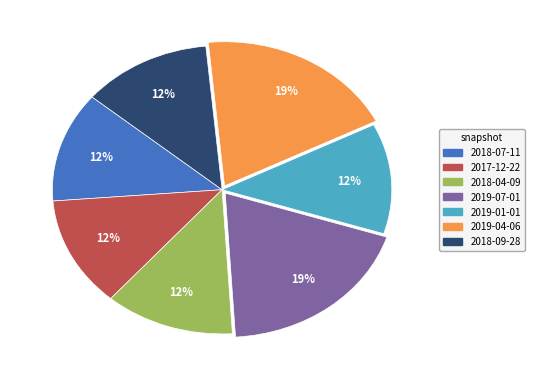

To the nearest percent, what is the average slice percentage?

14%